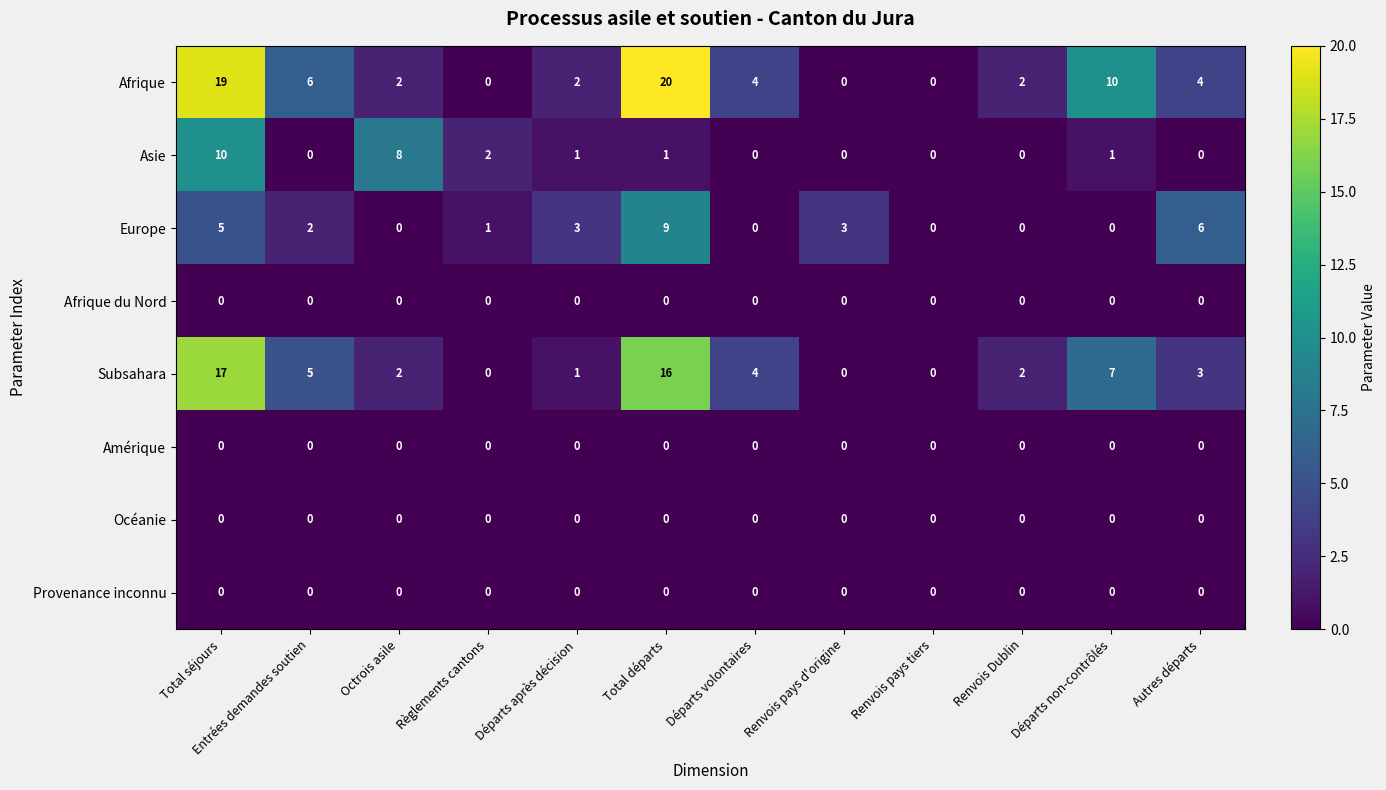

Is the value of Asie at Règlements cantons greater than the value of Amérique at Renvois pays d'origine?

Yes